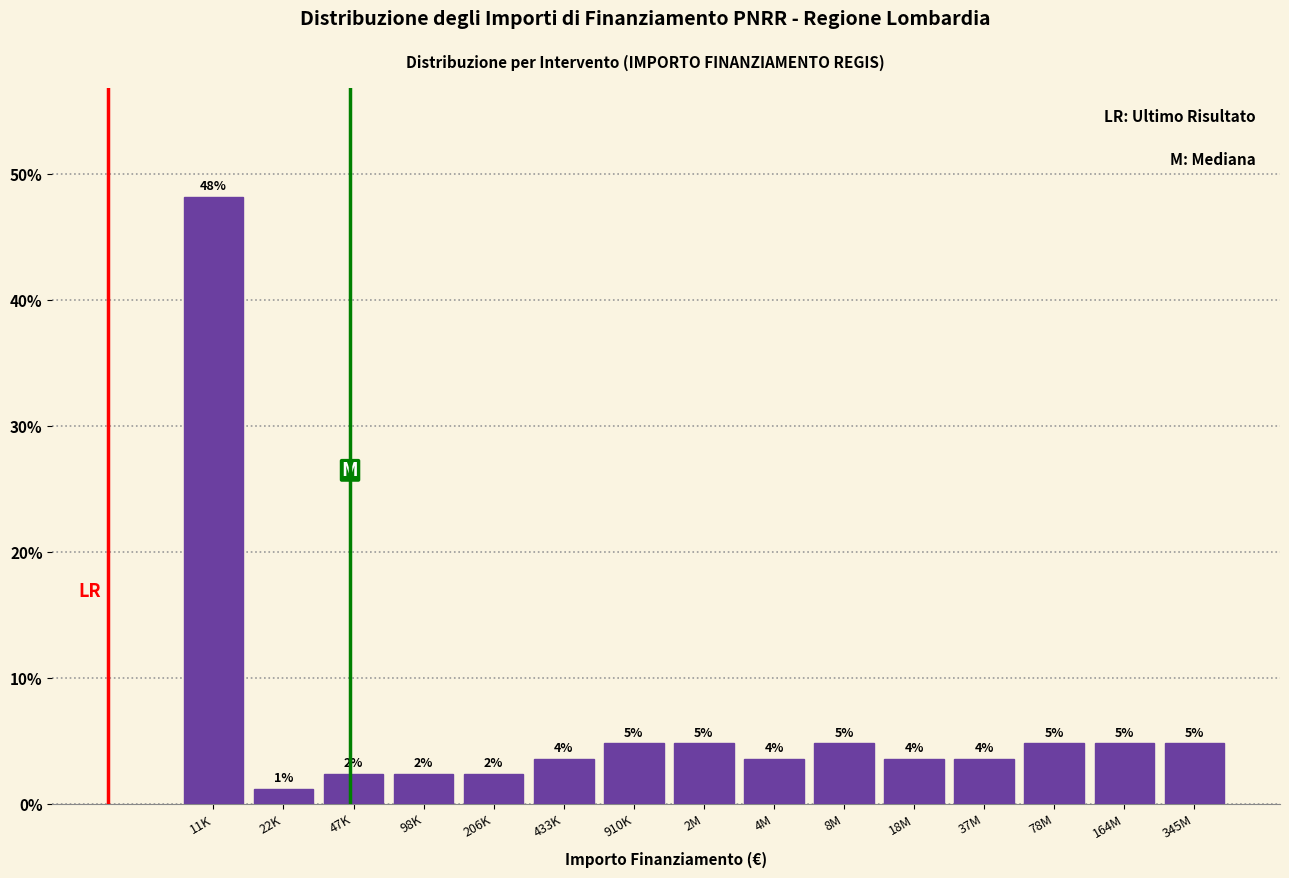

Does the chart contain any negative values?

No